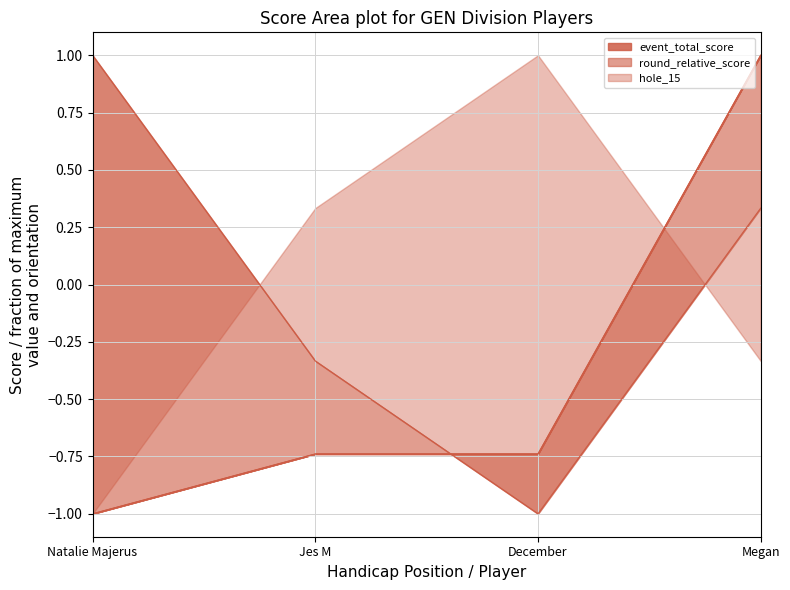

After their last crossing, which series has the higher values: hole_15 or event_total_score?

event_total_score